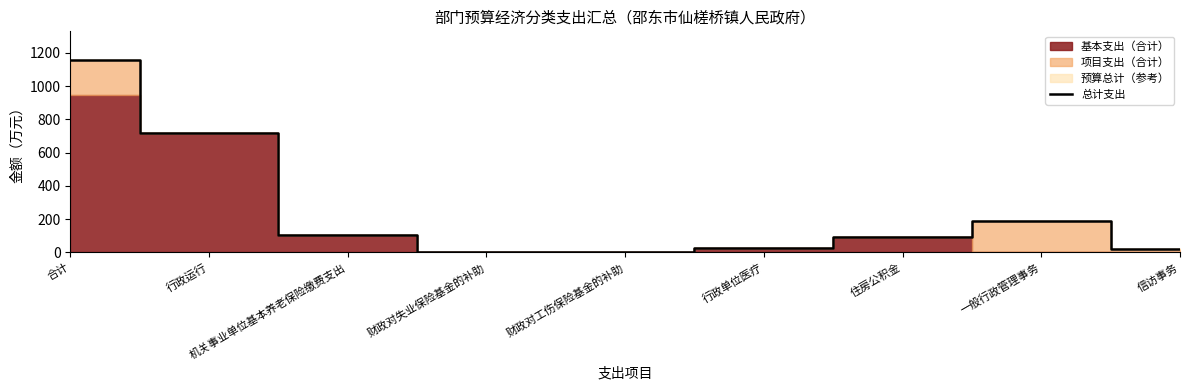

Reading left to right, list all the values displayed in this chart.

1155.9	716.3	107.0	2.2	1.5	27.5	90.0	191.4	20.0